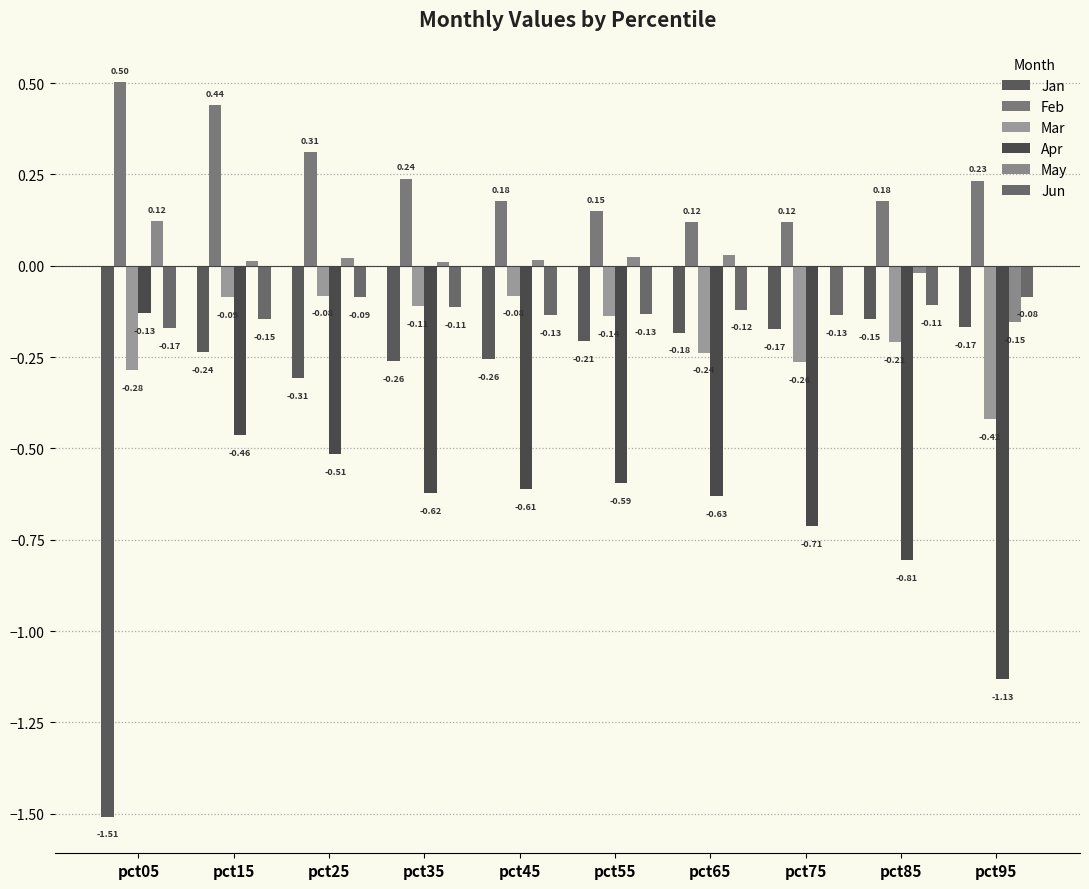

The Feb series shows 0.1 at pct05. True or false?

False